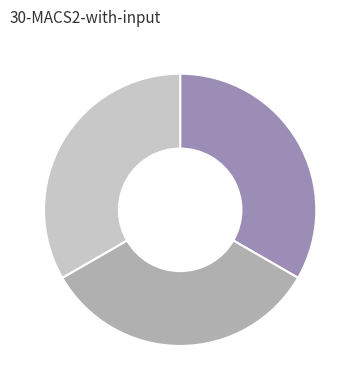

Does any single category account for the majority?

No